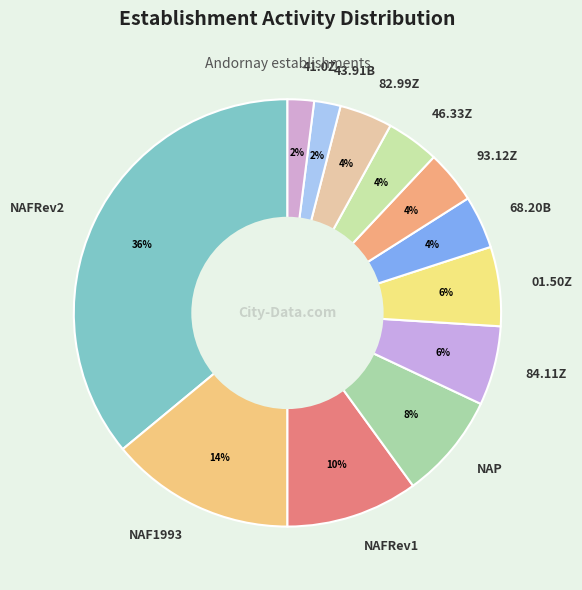

Does 68.20B account for over 50% of the chart?

No